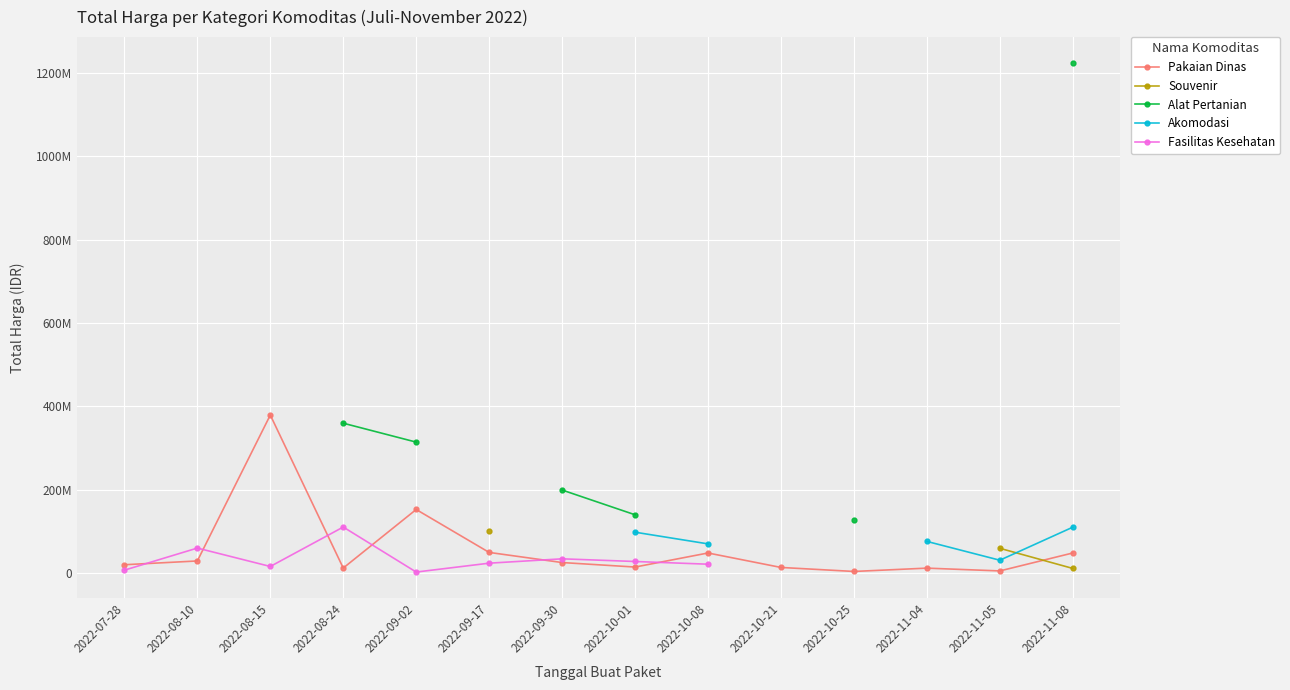

Is the value of Fasilitas Kesehatan at 2022-10-21 greater than the value of Pakaian Dinas at 2022-09-02?

No